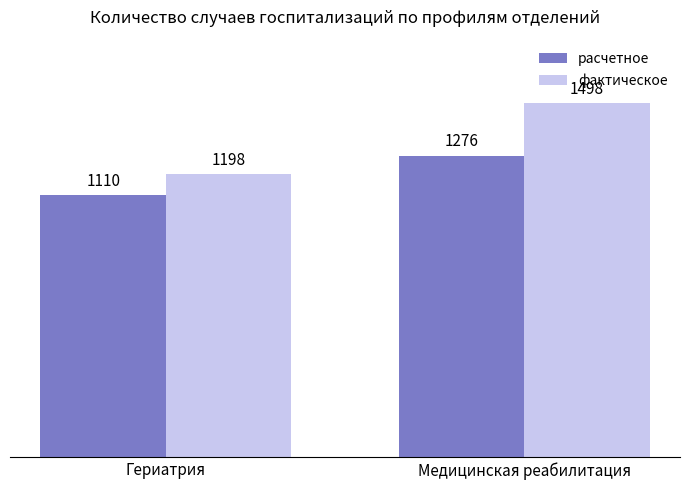

True or false: расчетное has a value of 487 at Медицинская реабилитация.

False